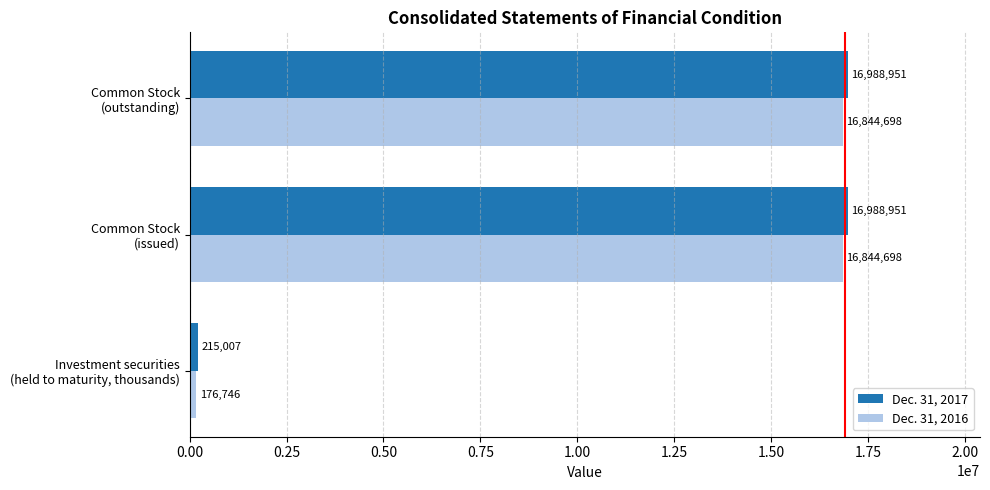

What is the minimum value shown in the chart?

176746